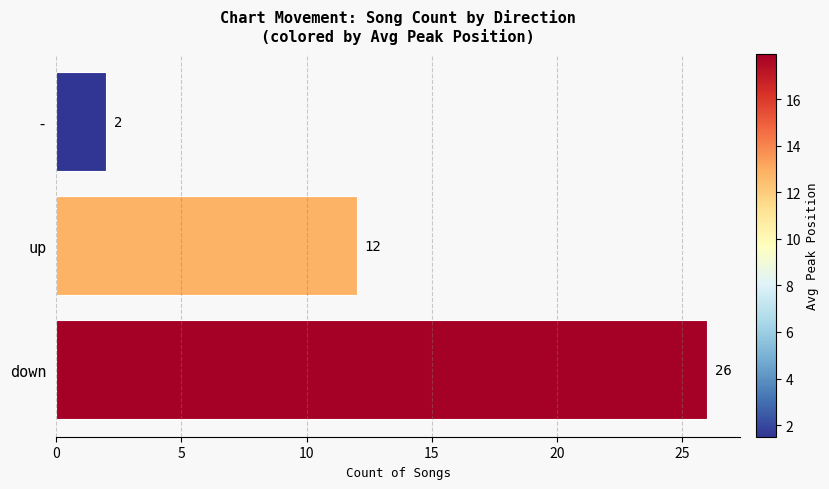

Are the bars horizontal?

Yes